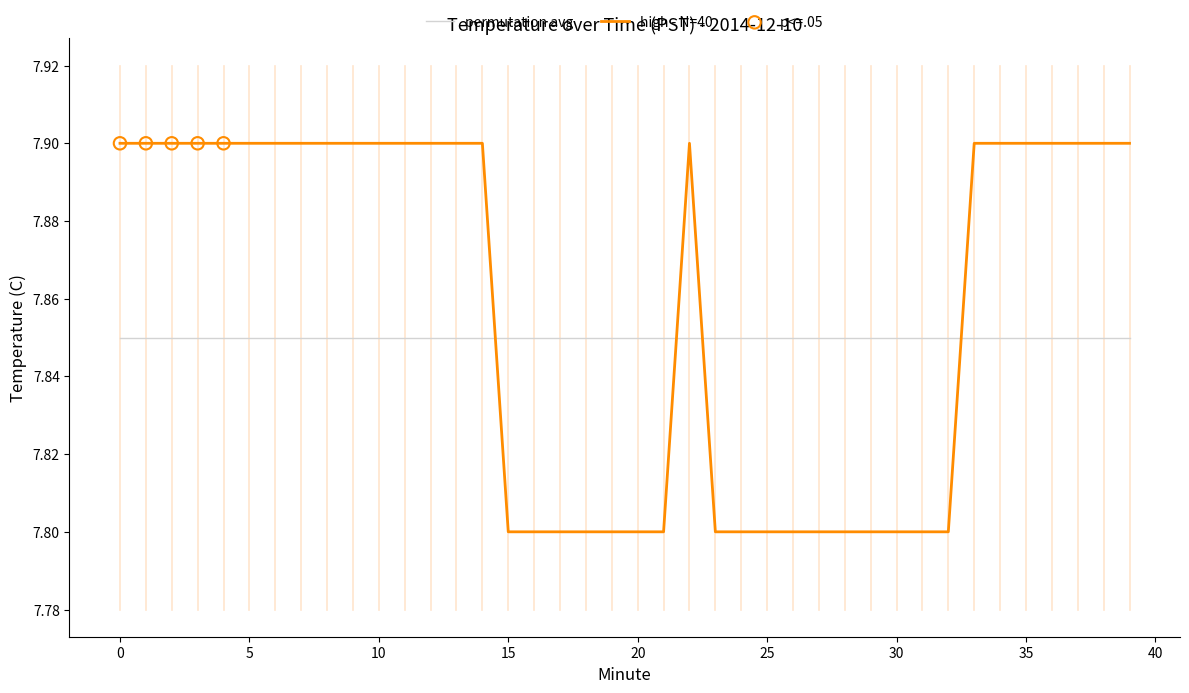

Which series has the widest spread of values?

high - N=40